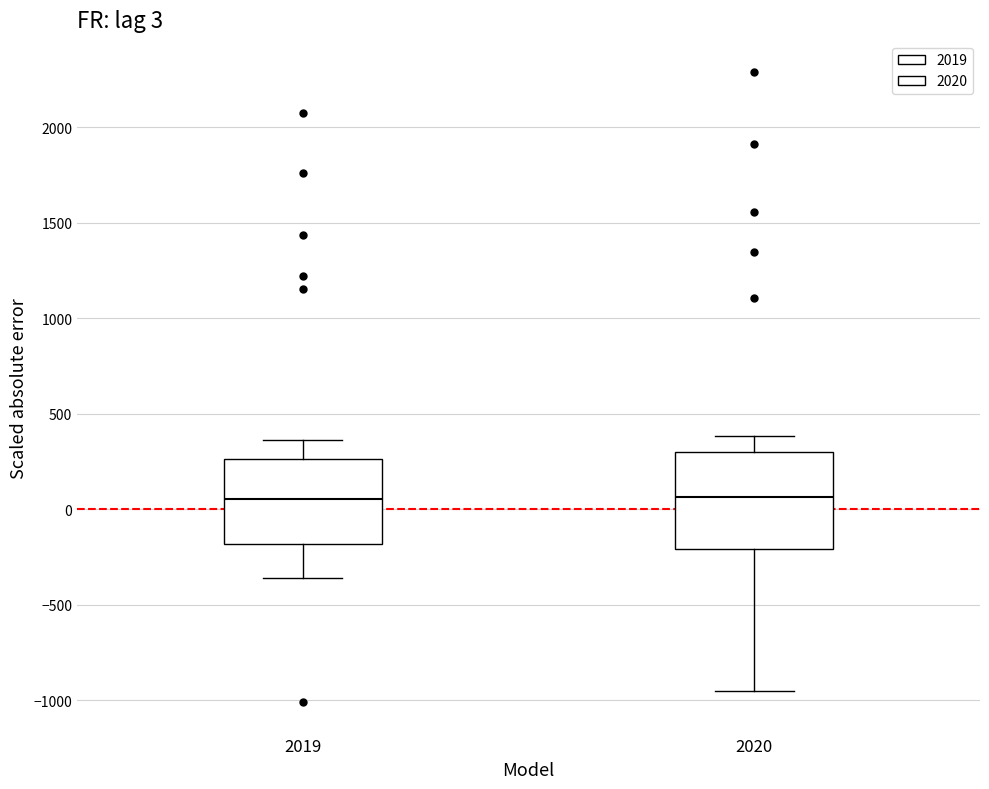

Which box is the tallest, from its lower edge to its upper edge?

2020